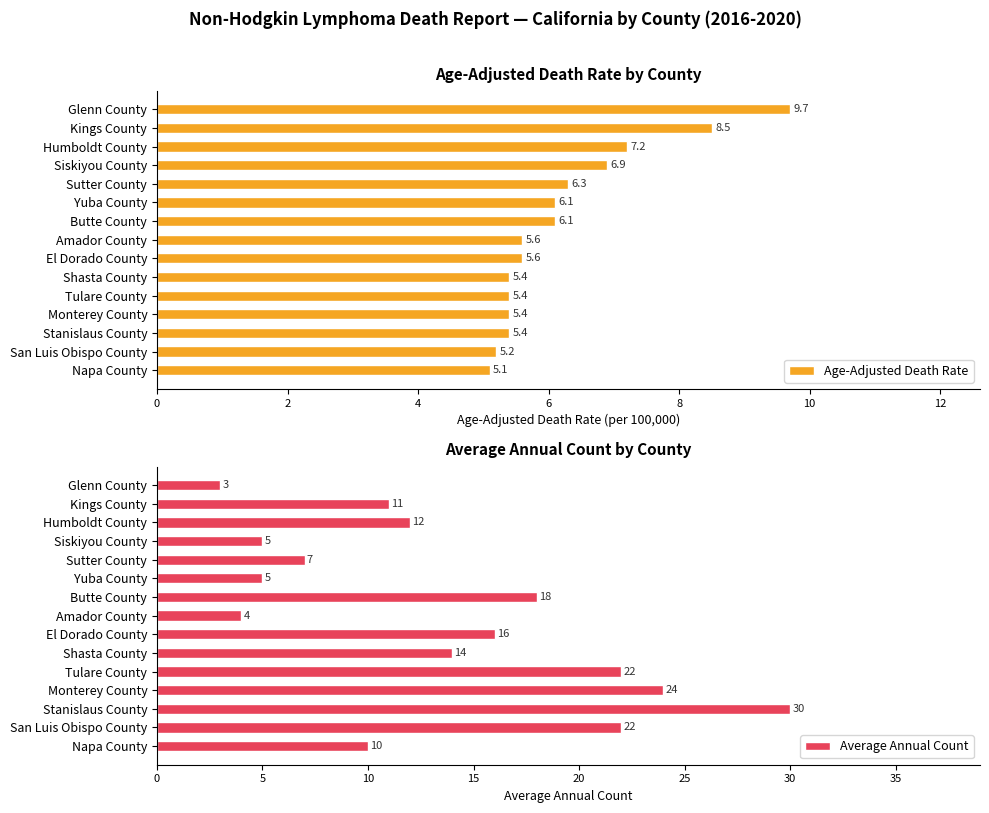

How many values in the Average Annual Count series exceed 12?

7